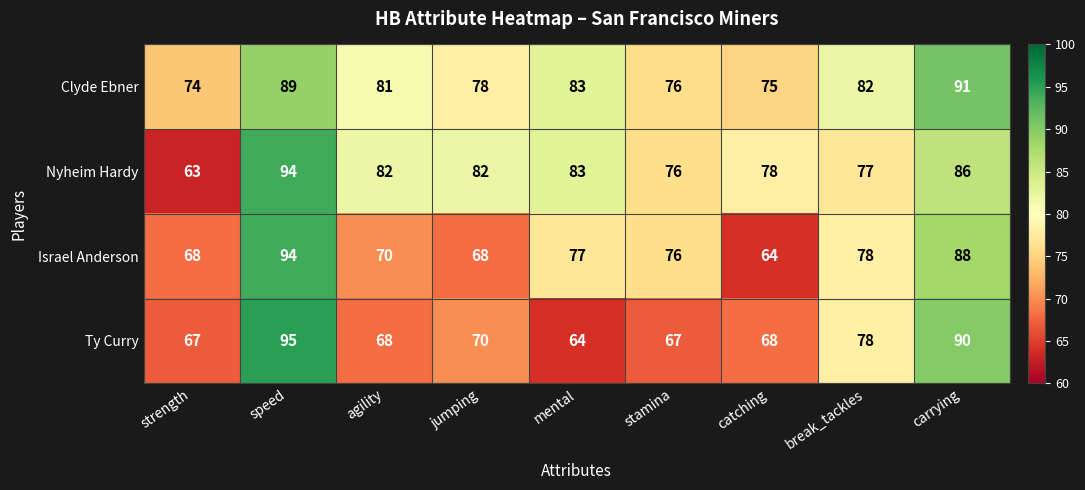

What is the difference between the maximum and minimum values in the Israel Anderson series?

30